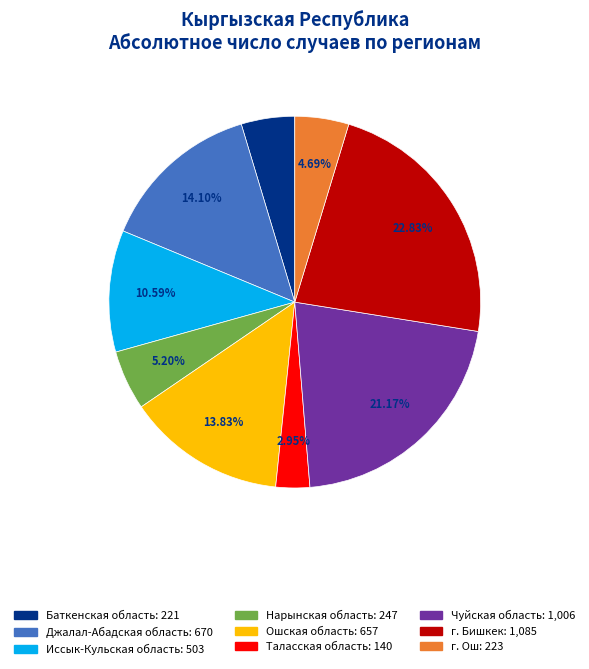

Between г. Ош and Нарынская область, which is larger?

Нарынская область